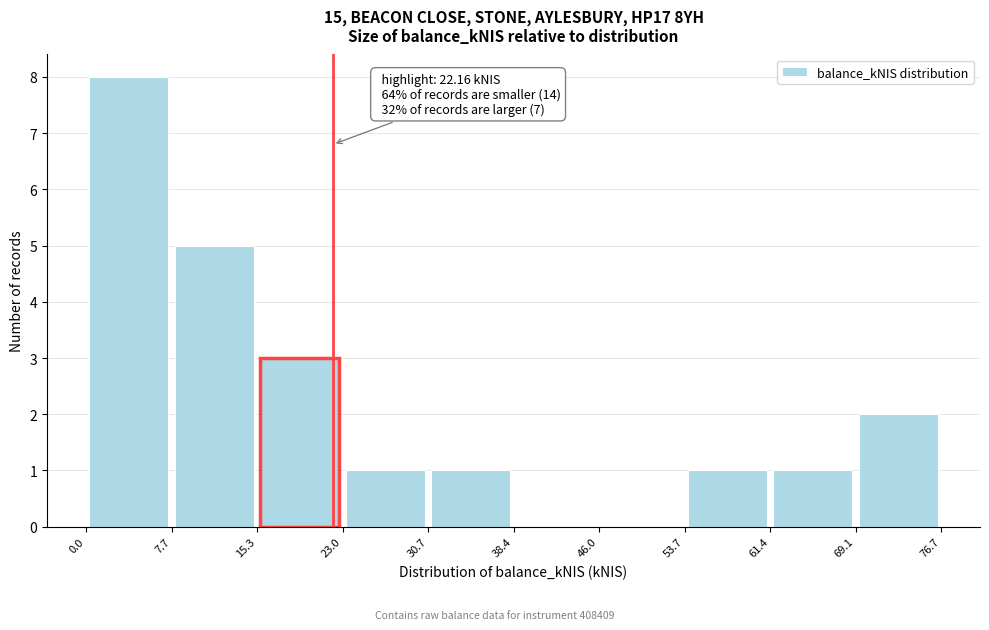

Over which range of the x-axis is the bar tallest?

0.0 to 7.7